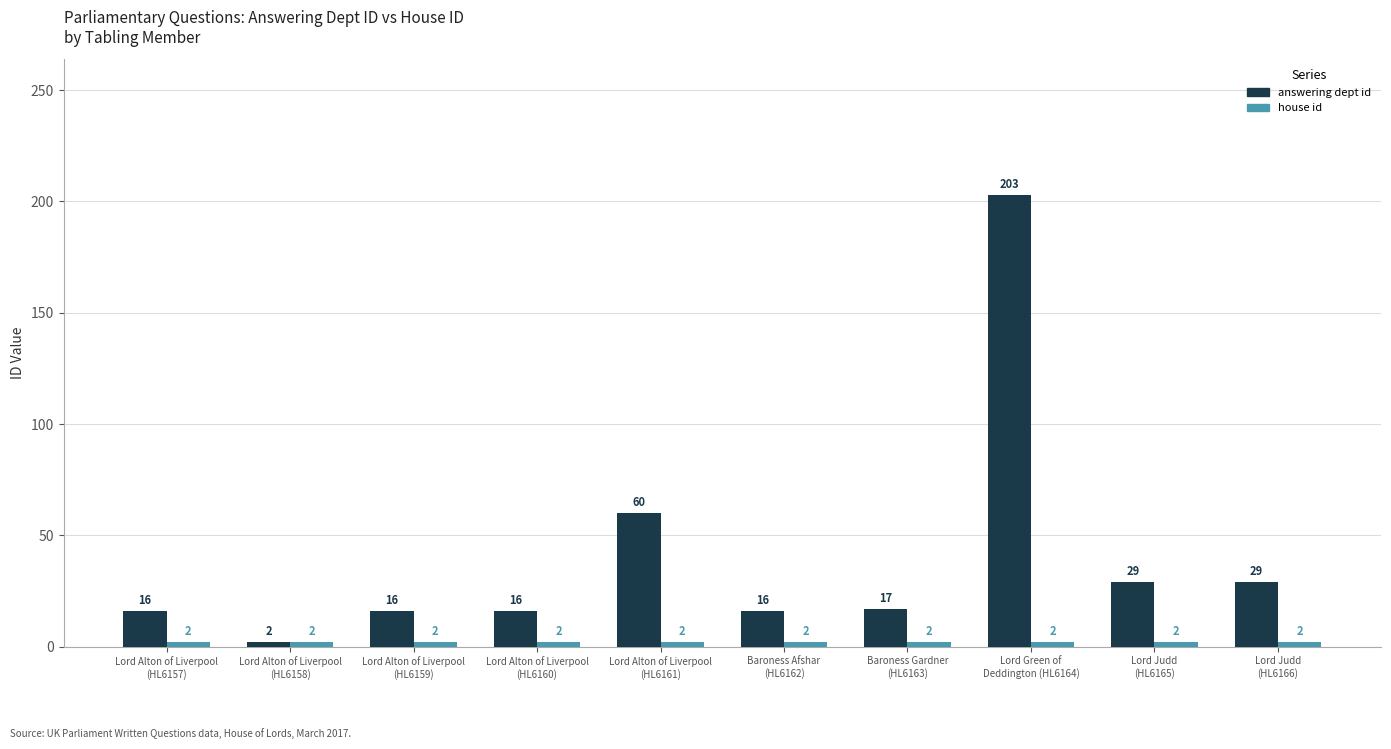

What position from the right is Lord Green of
Deddington (HL6164)?

3